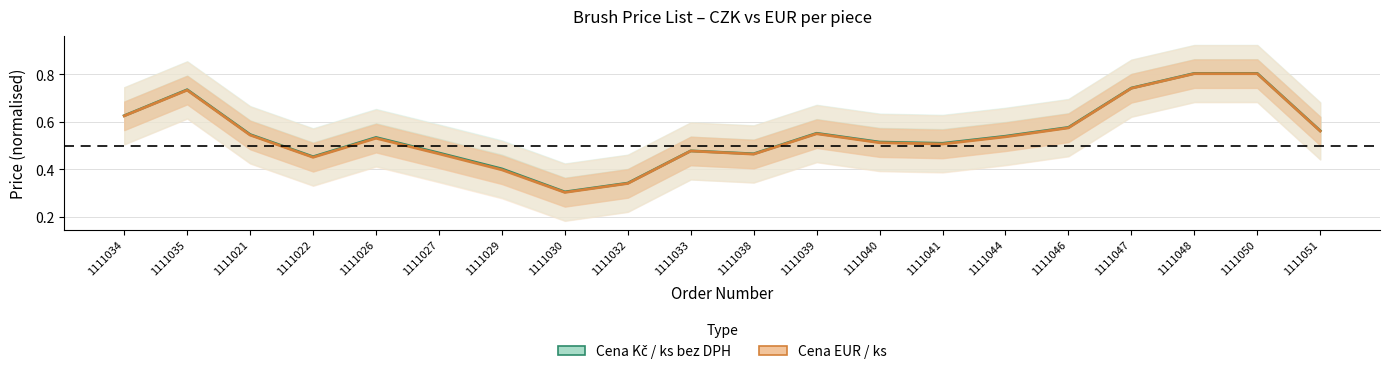

How many interior local valleys does the Cena Kč / ks bez DPH series have?

4